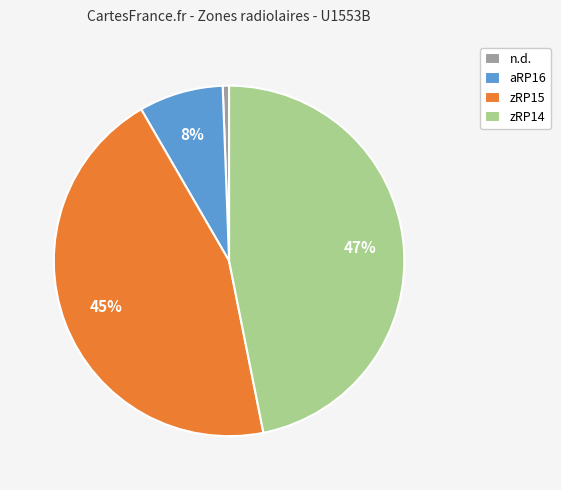

Approximately how many times larger is the value at n.d. compared to aRP16?

0.1